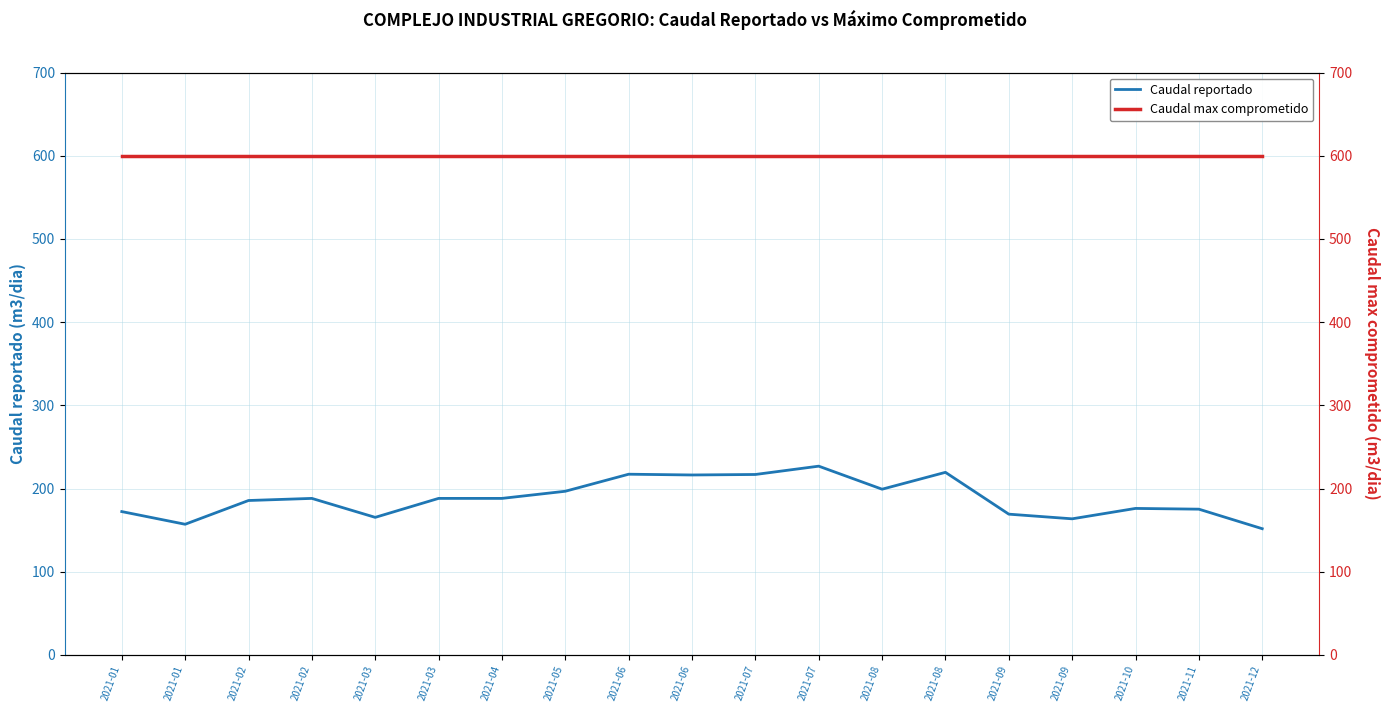

The value of Caudal reportado at 2021-01 is 157.1. True or false?

True